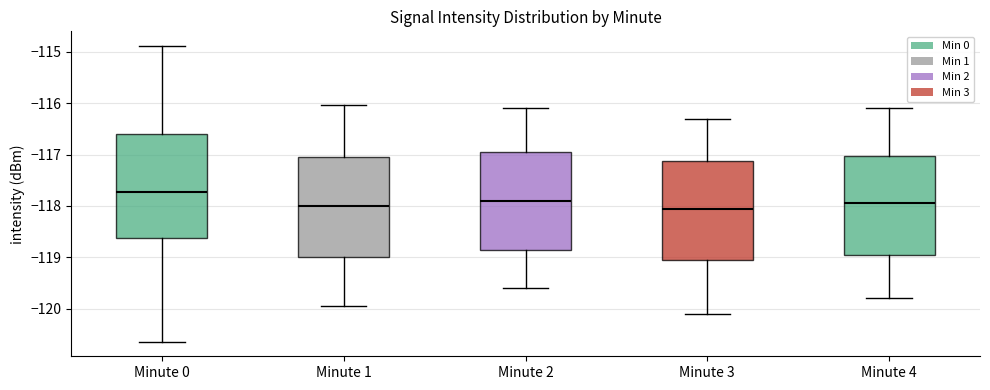

Reading left to right, transcribe this box plot: for each box, give where its median line is, the range the box spans, and where its two whiskers end, as read against the y-axis. The values are not printed on the chart, so give them approximately, as read against the axis.

Minute 0: median -117.7, box -118.6 to -116.6, whiskers -120.6 to -114.9
Minute 1: median -118.0, box -119.0 to -117.0, whiskers -119.9 to -116.0
Minute 2: median -117.9, box -118.8 to -116.9, whiskers -119.6 to -116.1
Minute 3: median -118.0, box -119.0 to -117.1, whiskers -120.1 to -116.3
Minute 4: median -117.9, box -118.9 to -117.0, whiskers -119.8 to -116.1